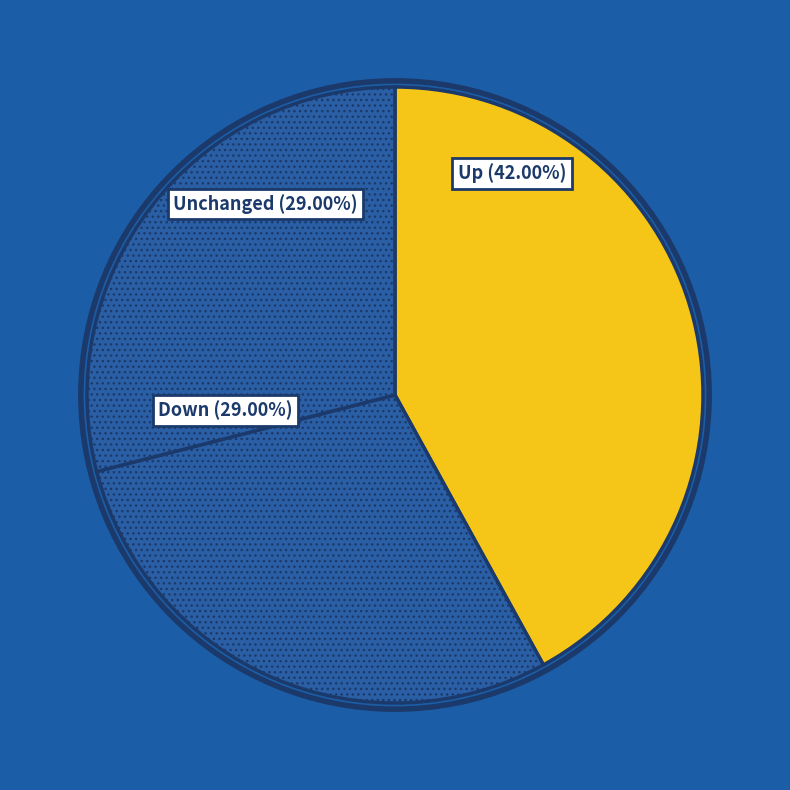

Does any single category account for the majority?

No